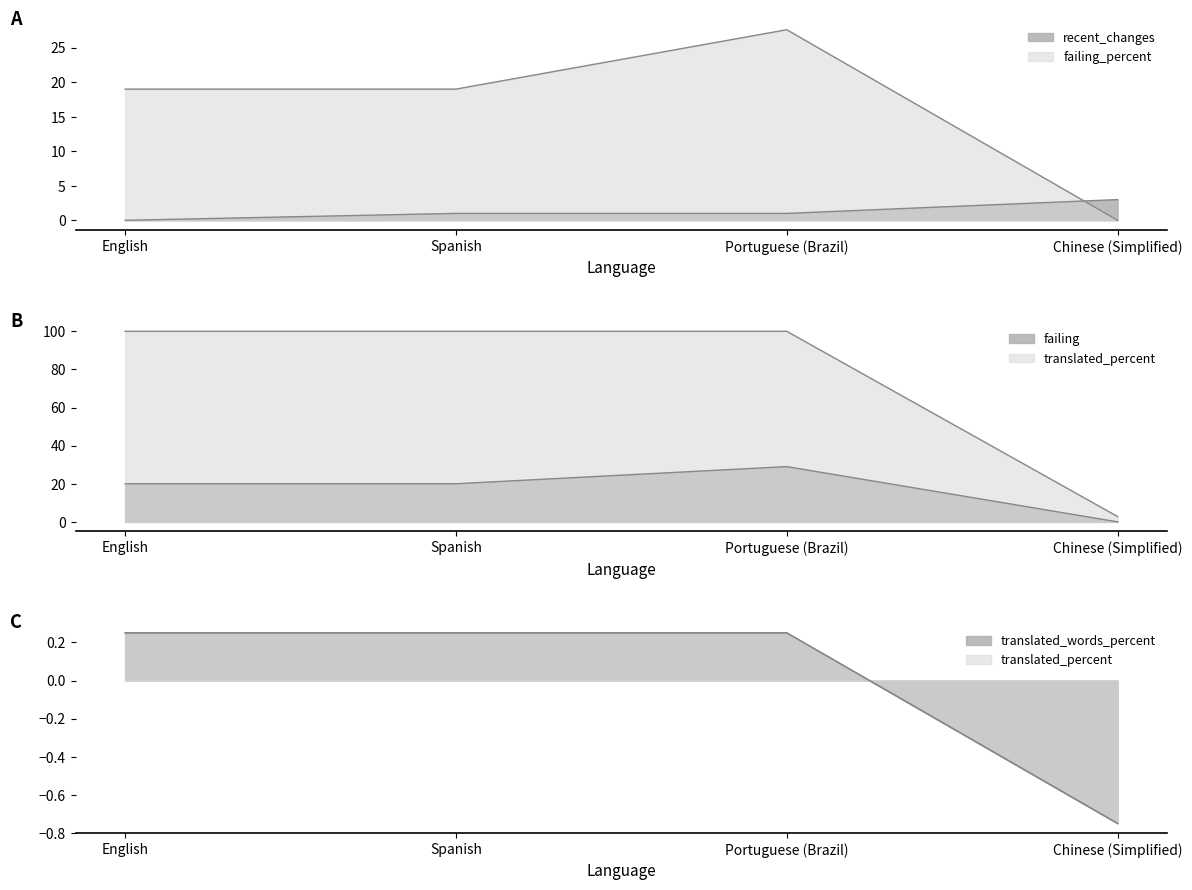

Is it true that translated_words_percent equals 0.4 at English?

False